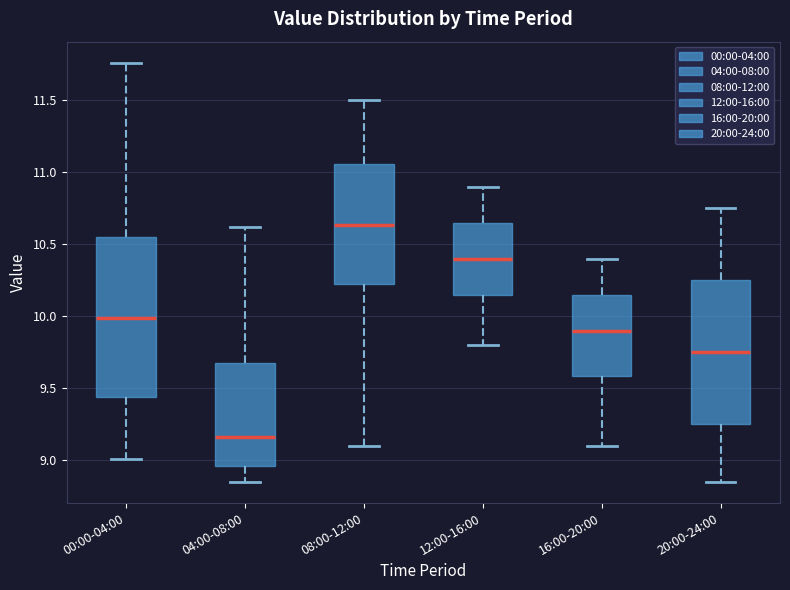

Which box is the tallest, from its lower edge to its upper edge?

00:00-04:00